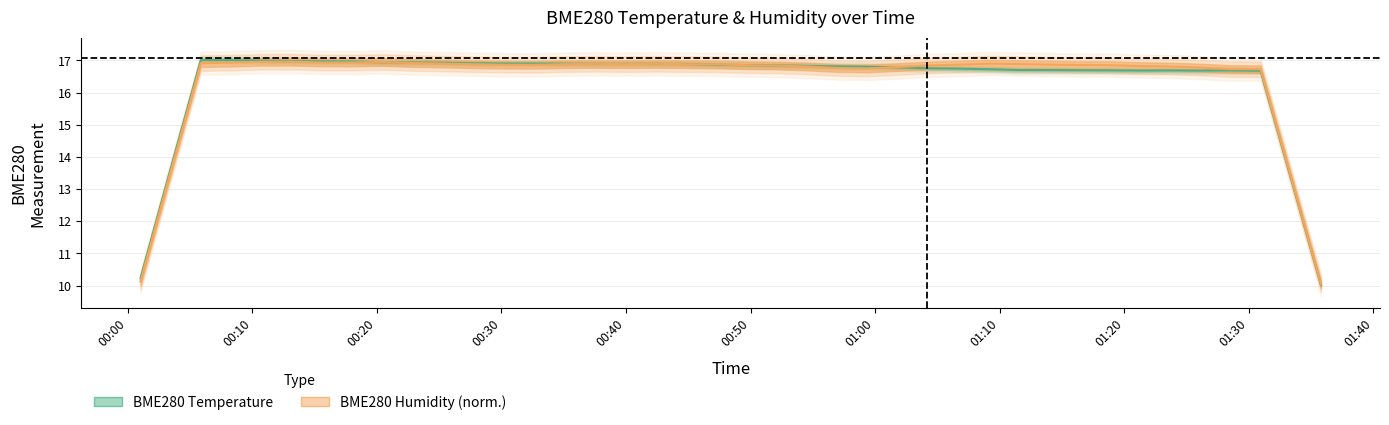

Count the number of data series in this chart.

2